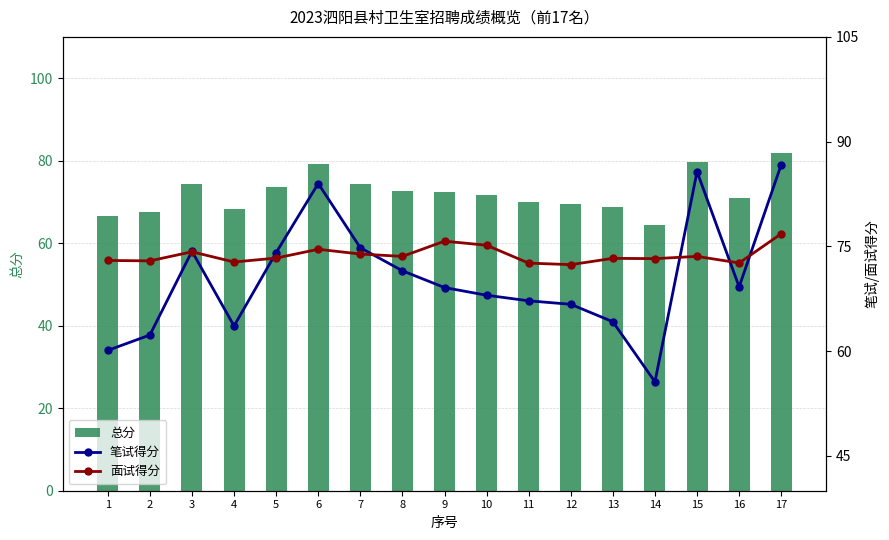

Is it true that 笔试得分 equals 119.3 at 11?

False